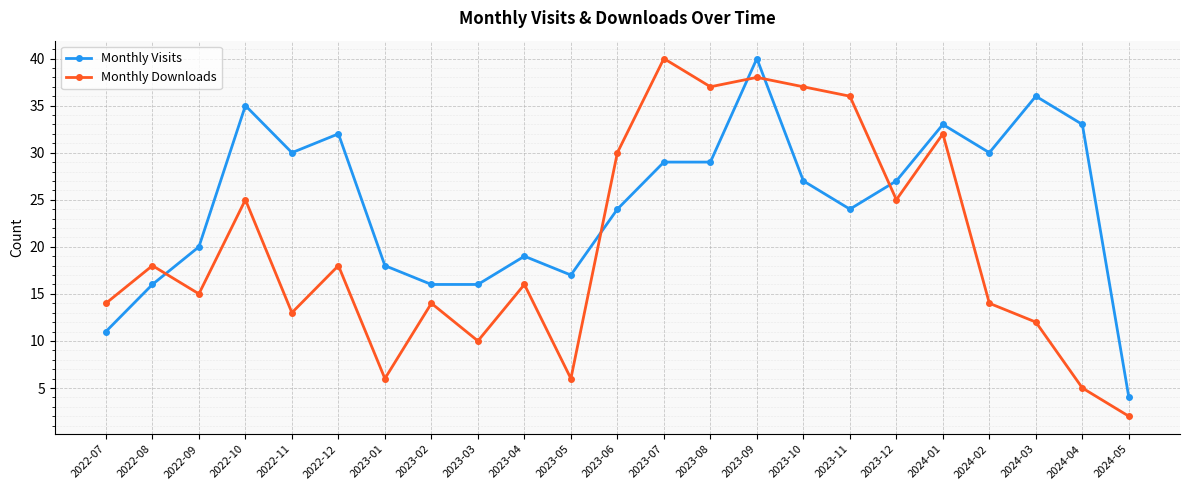

What position from the right is 2023-01?

17